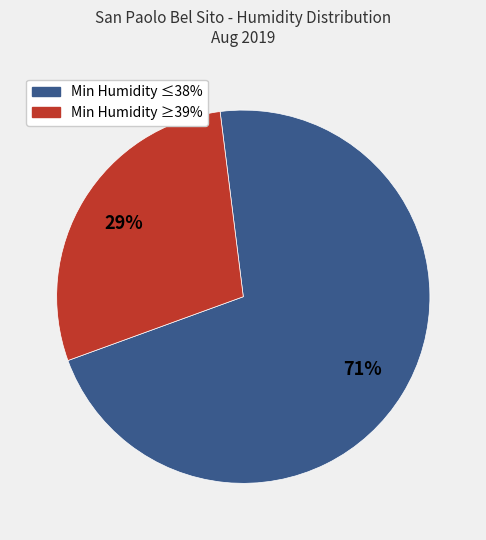

What is the ratio of the value at Min Humidity ≥39% to the value at Min Humidity ≤38%?

0.4